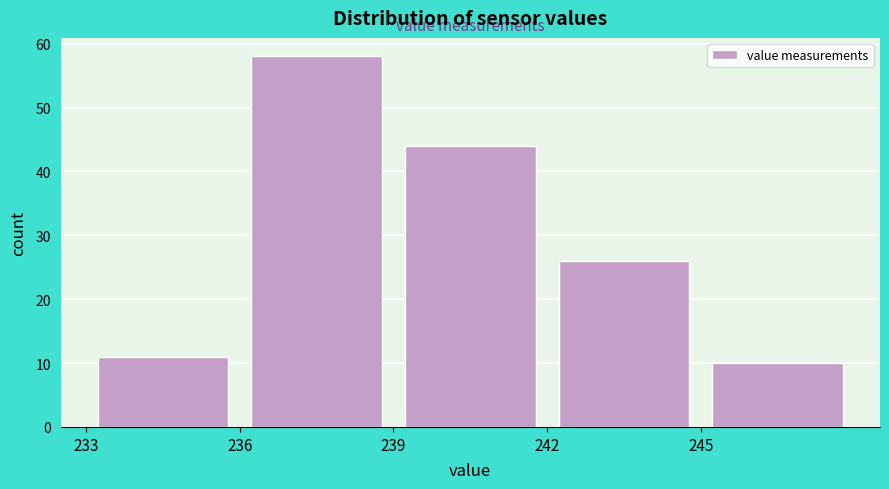

Over which range of the x-axis is the bar tallest?

236 to 239